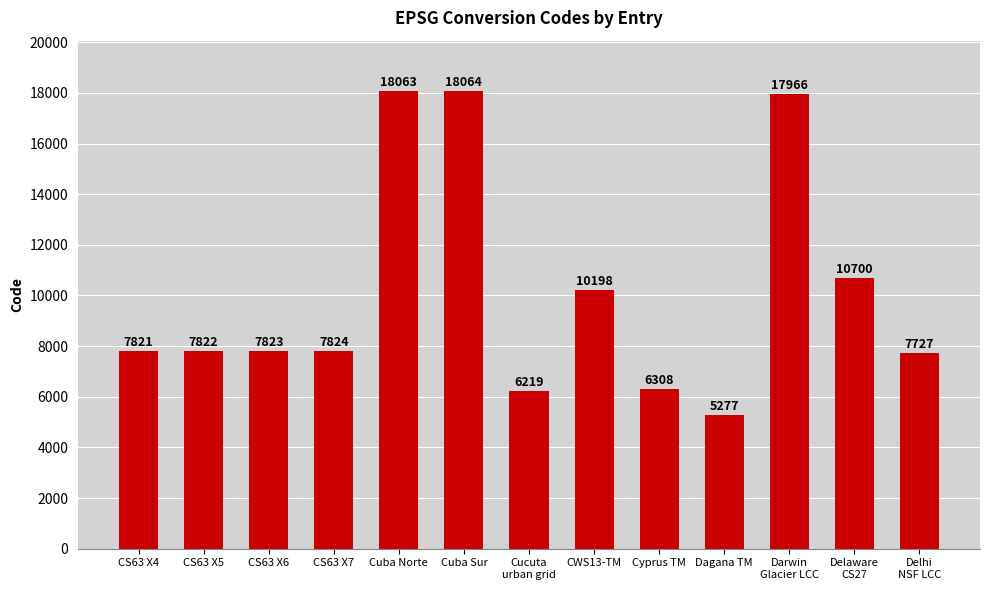

What is the value of the 13th bar from the left?

7727